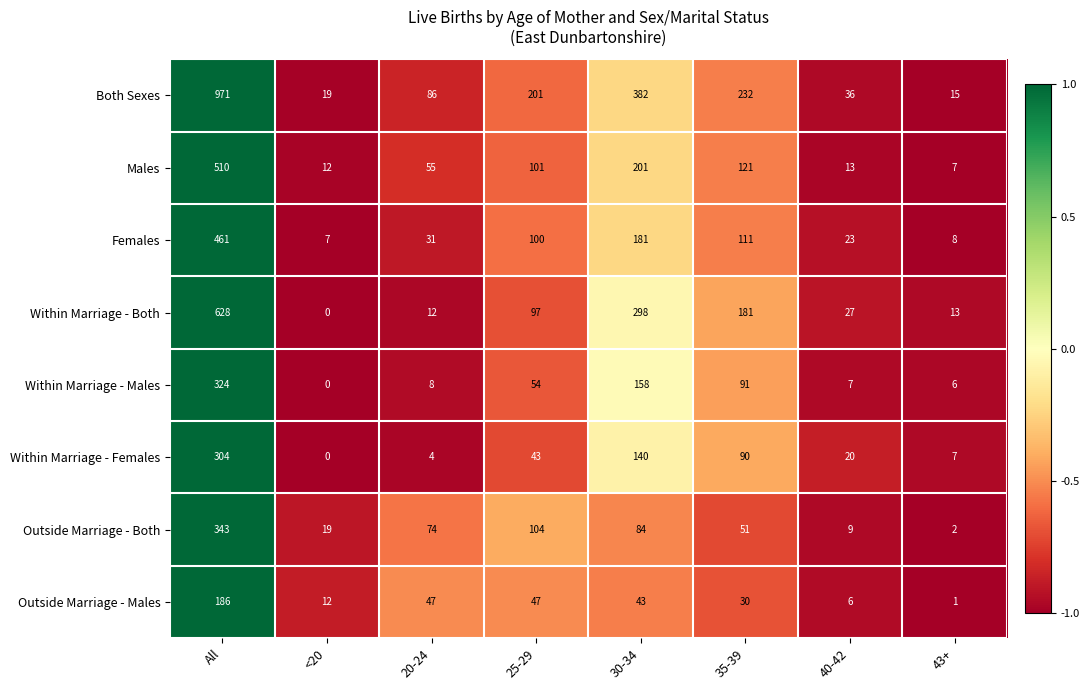

Read the Outside Marriage - Males value at 30-34.

43